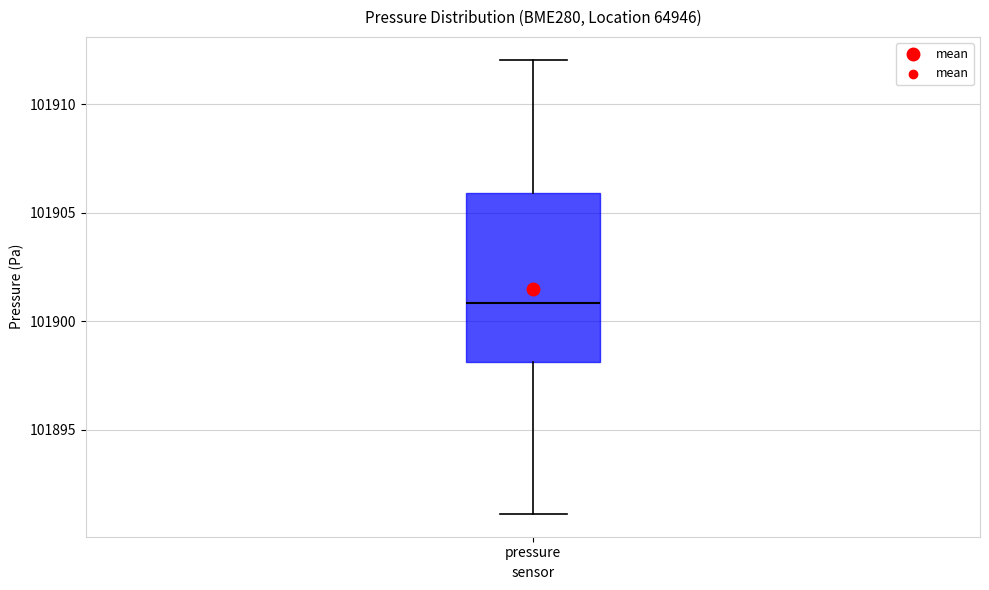

Where does the upper whisker of the box for pressure end on the y-axis? The values are not printed on the chart, so give them approximately, as read against the axis.

101912